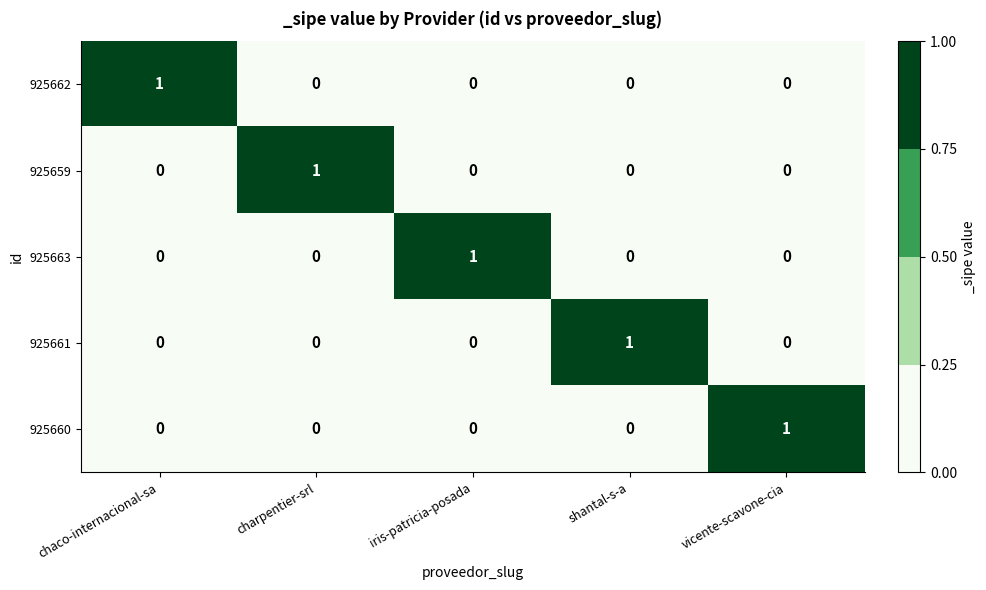

At which label does 925660 reach its peak?

vicente-scavone-cia